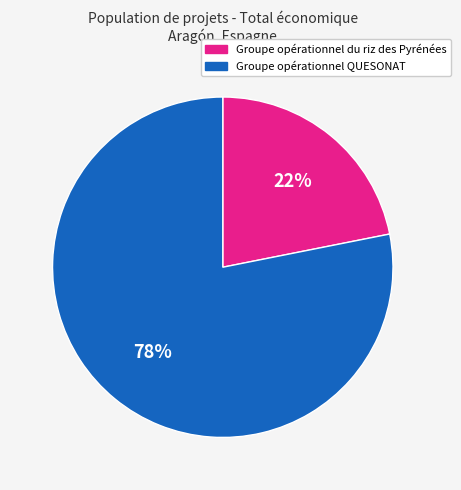

To the nearest percent, what percentage of the pie is Groupe opérationnel du riz des Pyrénées?

22%